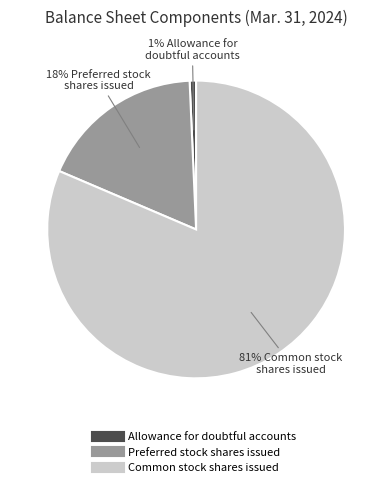

What is the smallest slice in the pie chart?

Allowance for doubtful accounts